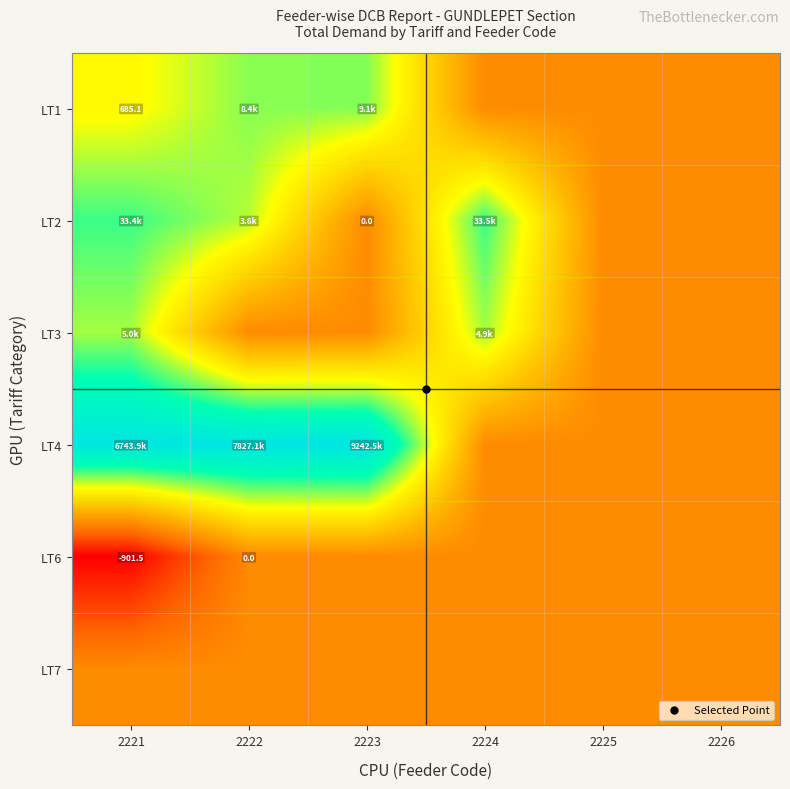

The value of LT2 at 2224 is 4.3. True or false?

False